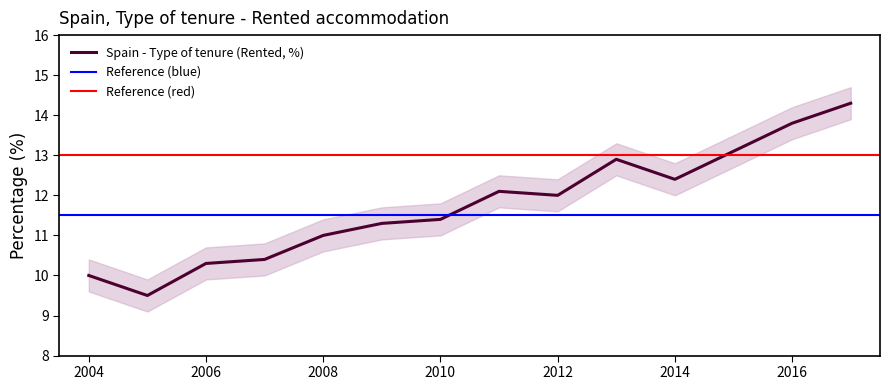

How many values are below 12?

7